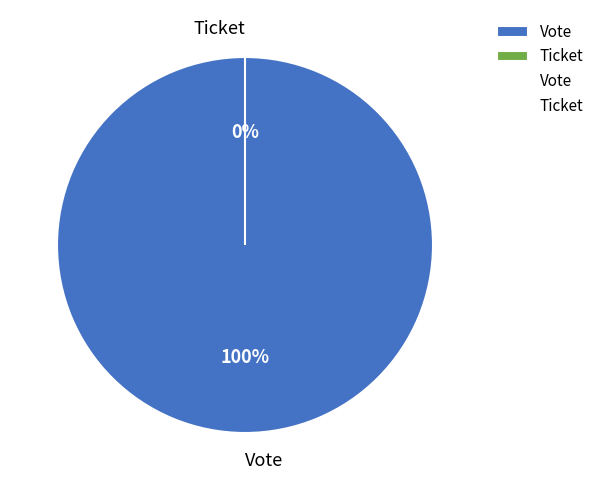

Is there a majority slice in this chart?

Yes